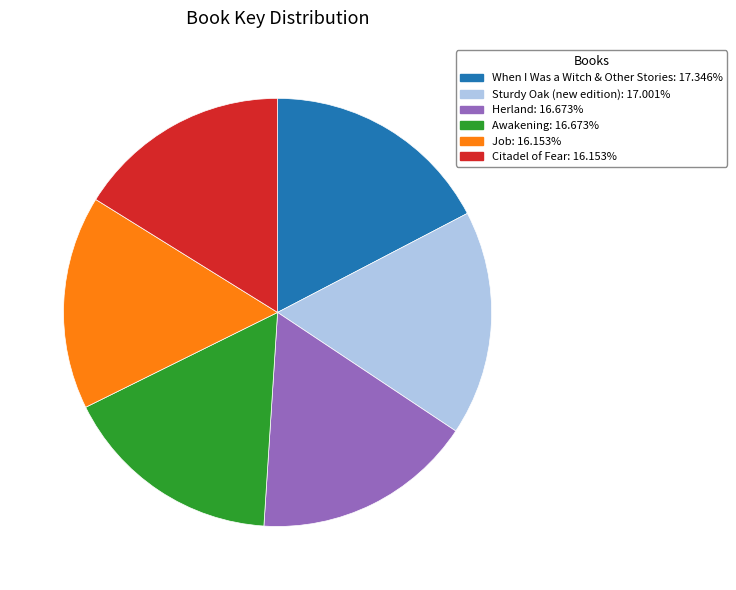

Is Citadel of Fear the majority of the pie?

No